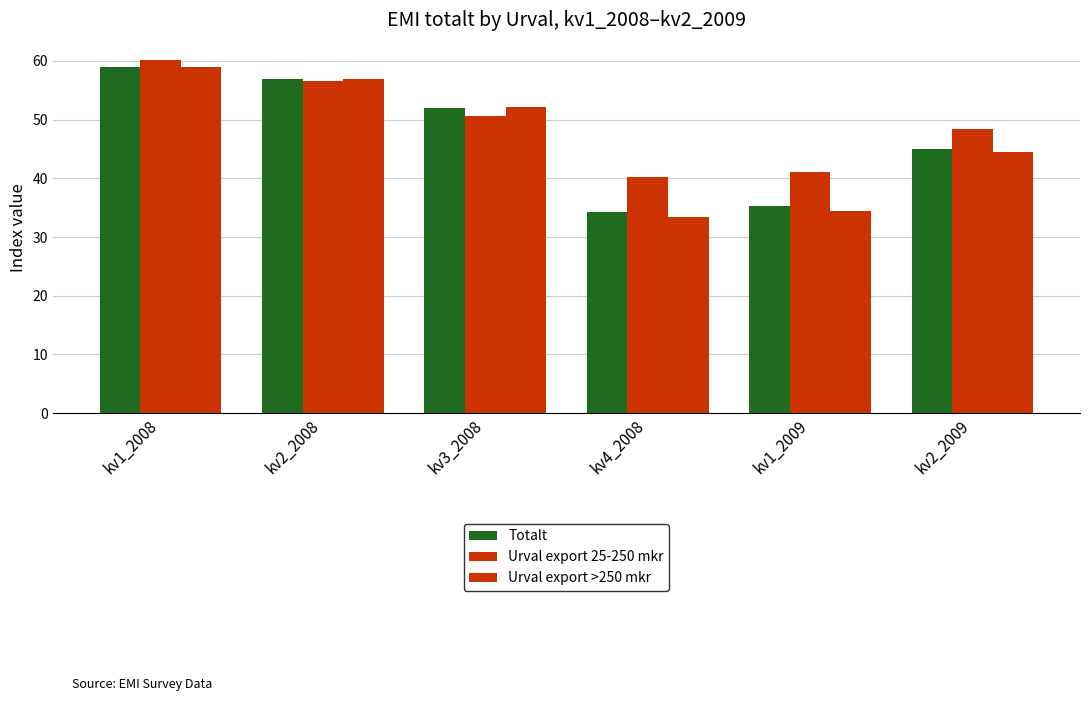

Rank the categories by Totalt value from lowest to highest.

kv4_2008, kv1_2009, kv2_2009, kv3_2008, kv2_2008, kv1_2008